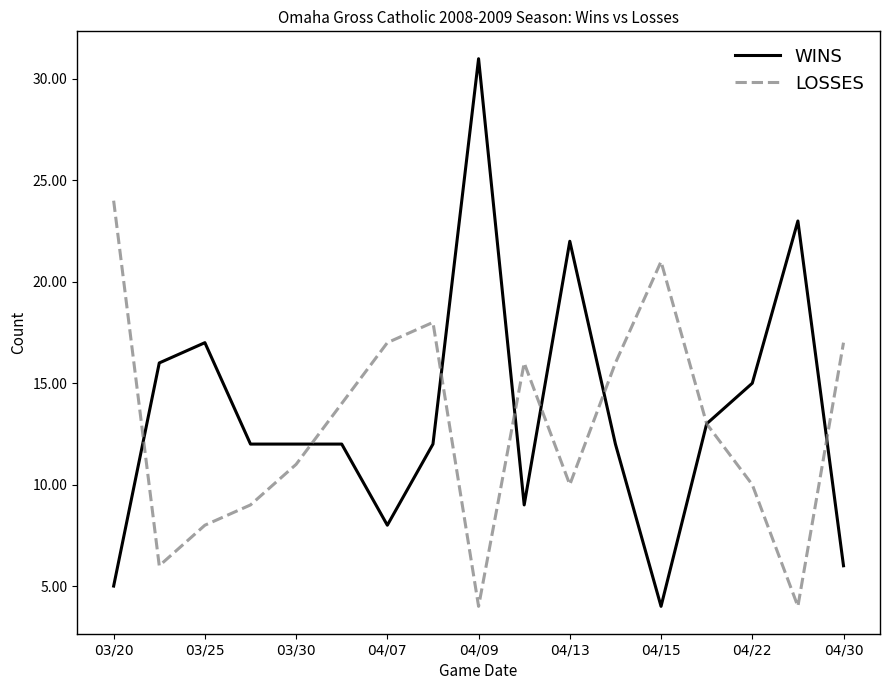

What is the maximum value shown in the chart?

31